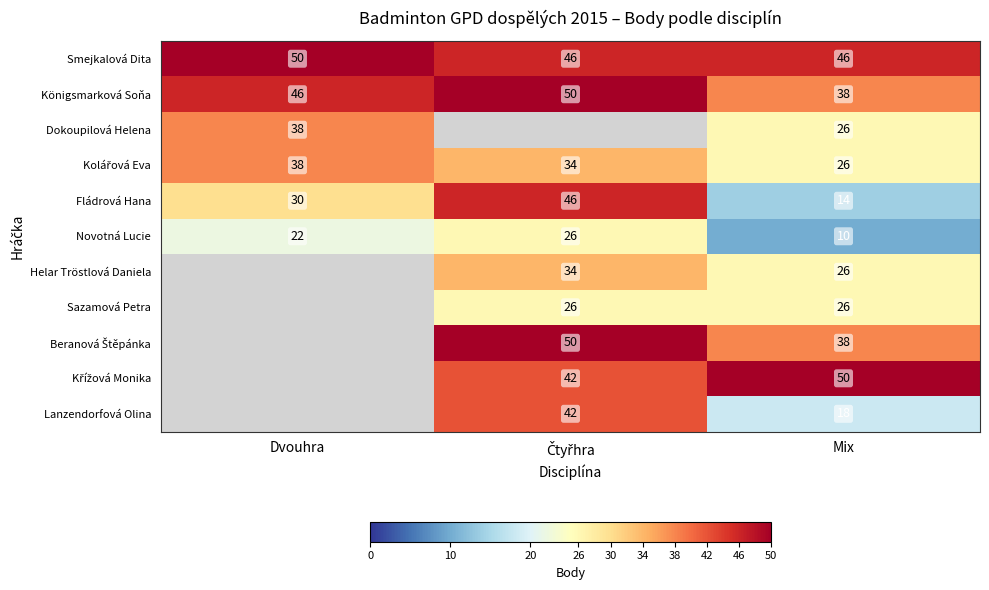

What is the approximate value of Novotná Lucie at Dvouhra?

22